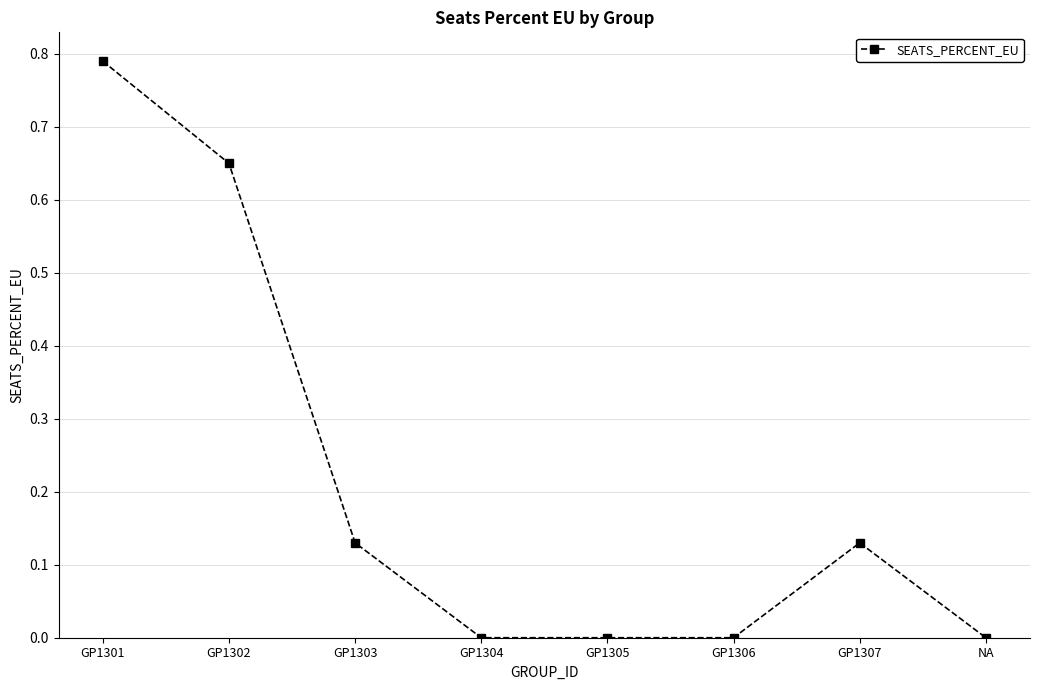

True or false: the data has more than 0 interior local peaks.

True